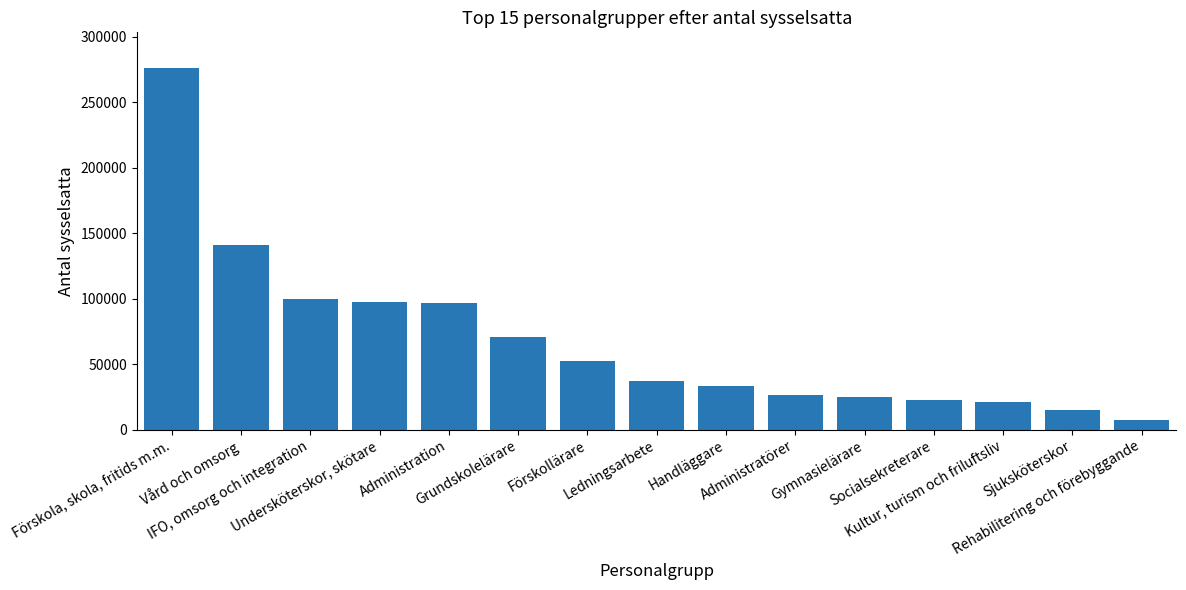

Are the bars horizontal?

No